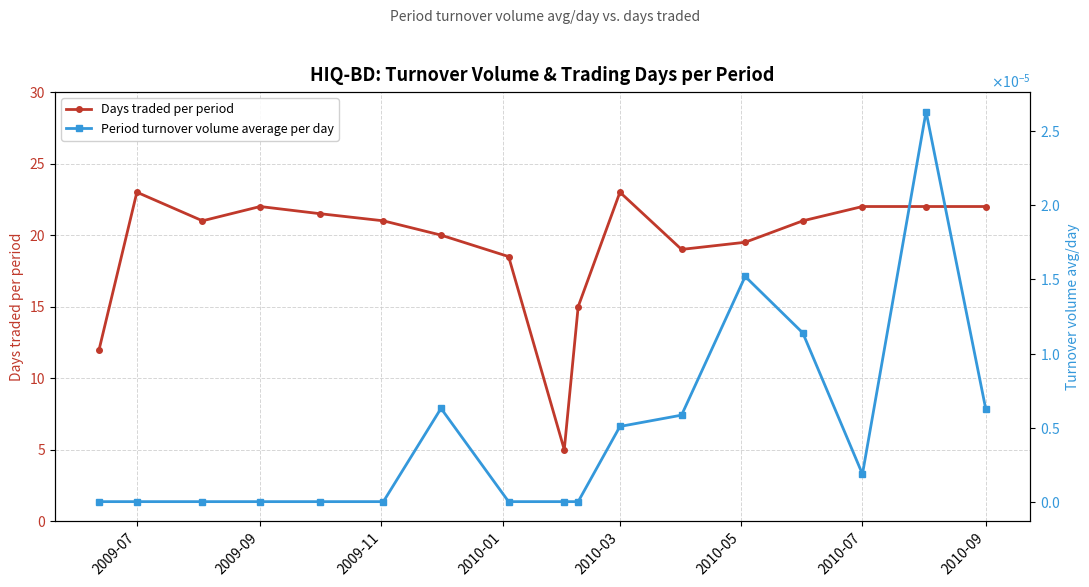

Where is the first local maximum for Days traded per period?

2009-07